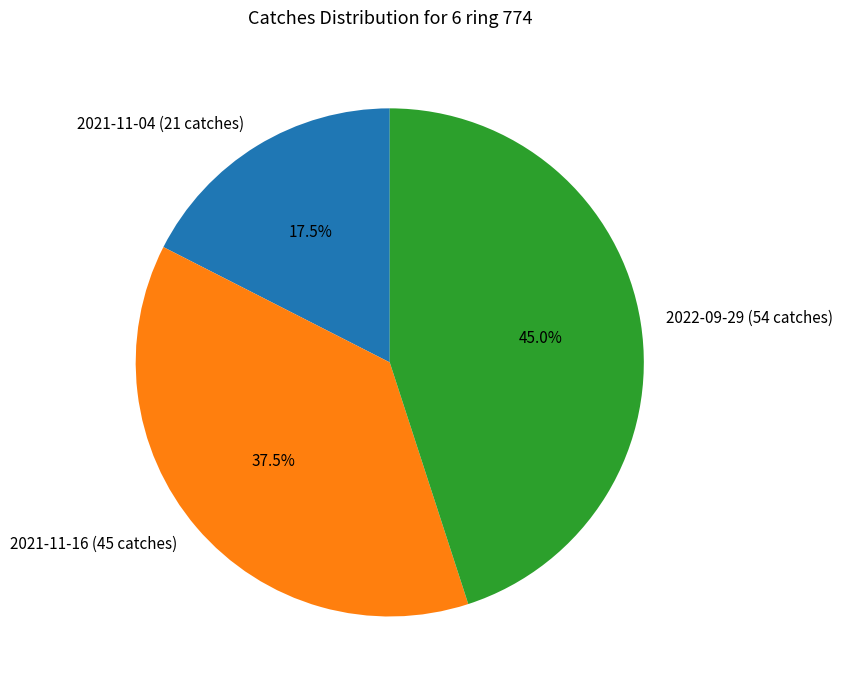

Combined, do 2021-11-16 (45 catches) and 2022-09-29 (54 catches) account for over 50%?

Yes